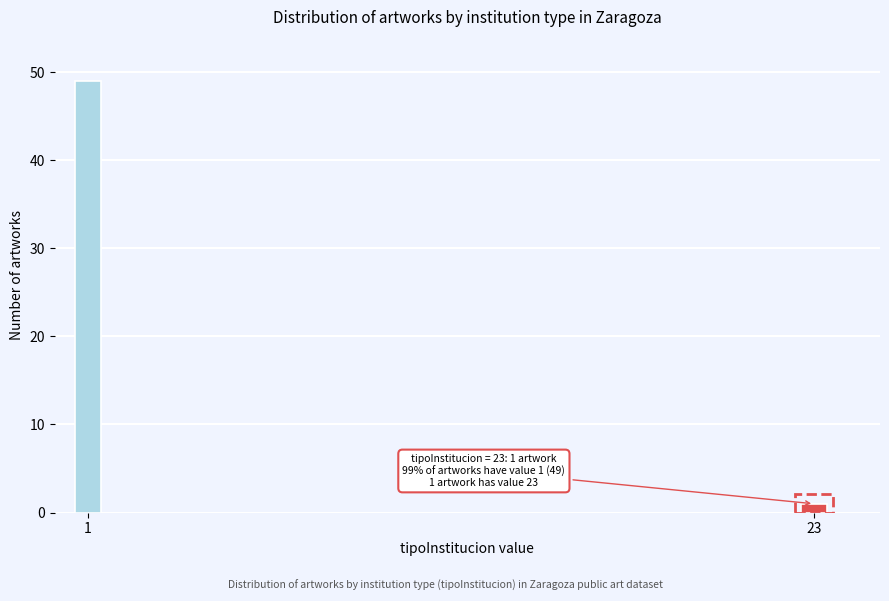

Reading right to left, transcribe all the data shown in this chart.

23=1	1=49